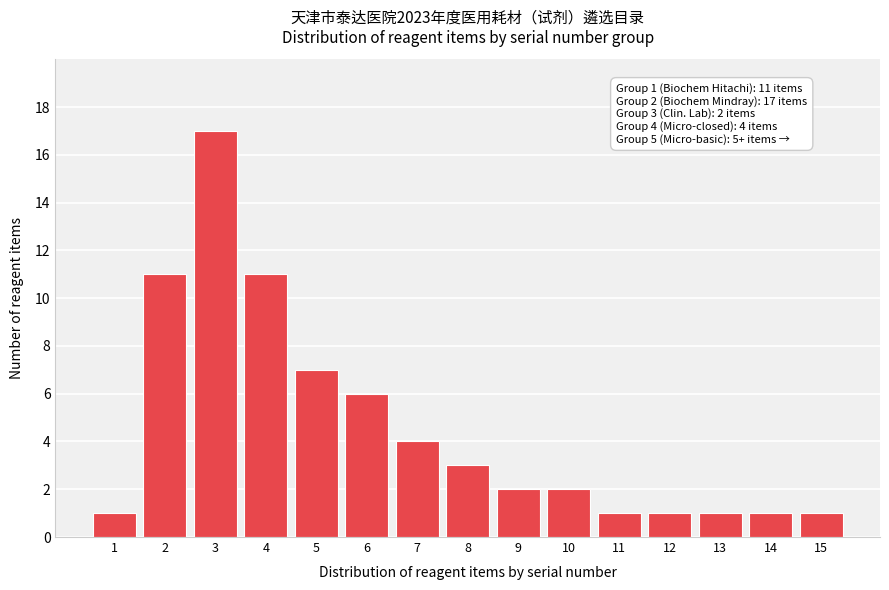

Reading left to right, extract all data points from this chart.

1=1	2=11	3=17	4=11	5=7	6=6	7=4	8=3	9=2	10=2	11=1	12=1	13=1	14=1	15=1